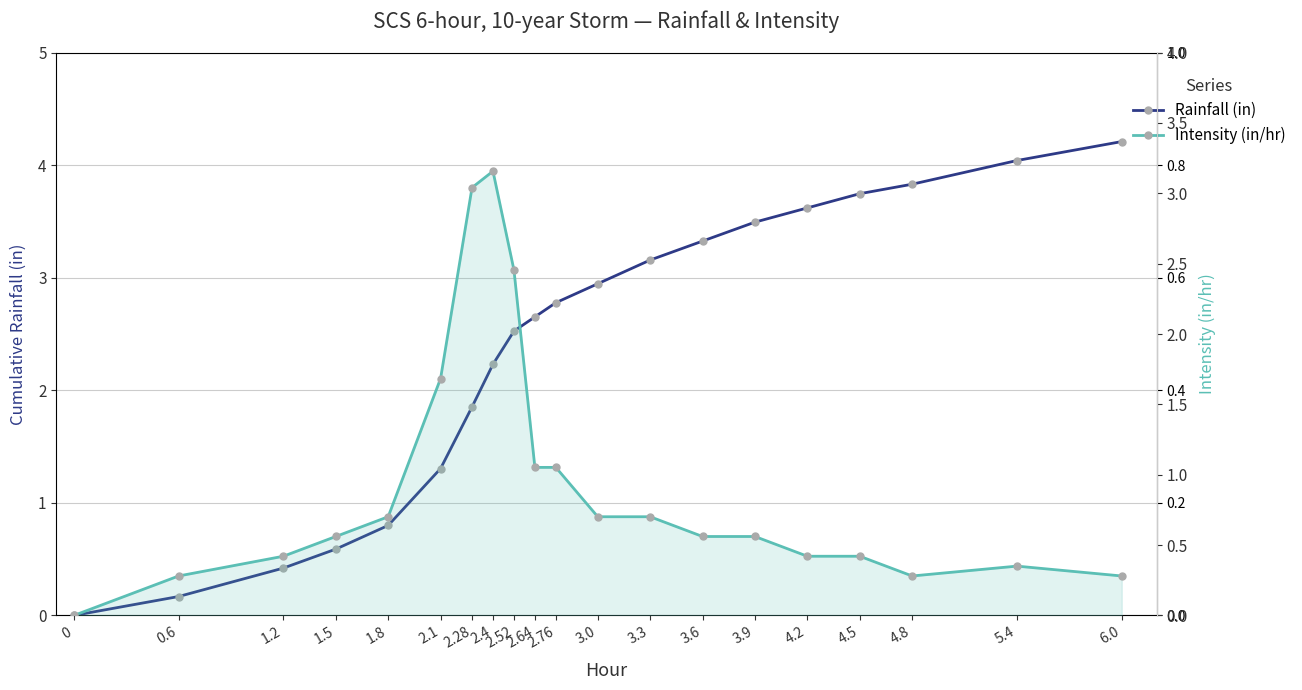

At 0.6, list the series in order from largest to smallest.

Intensity (in/hr), Rainfall (in)